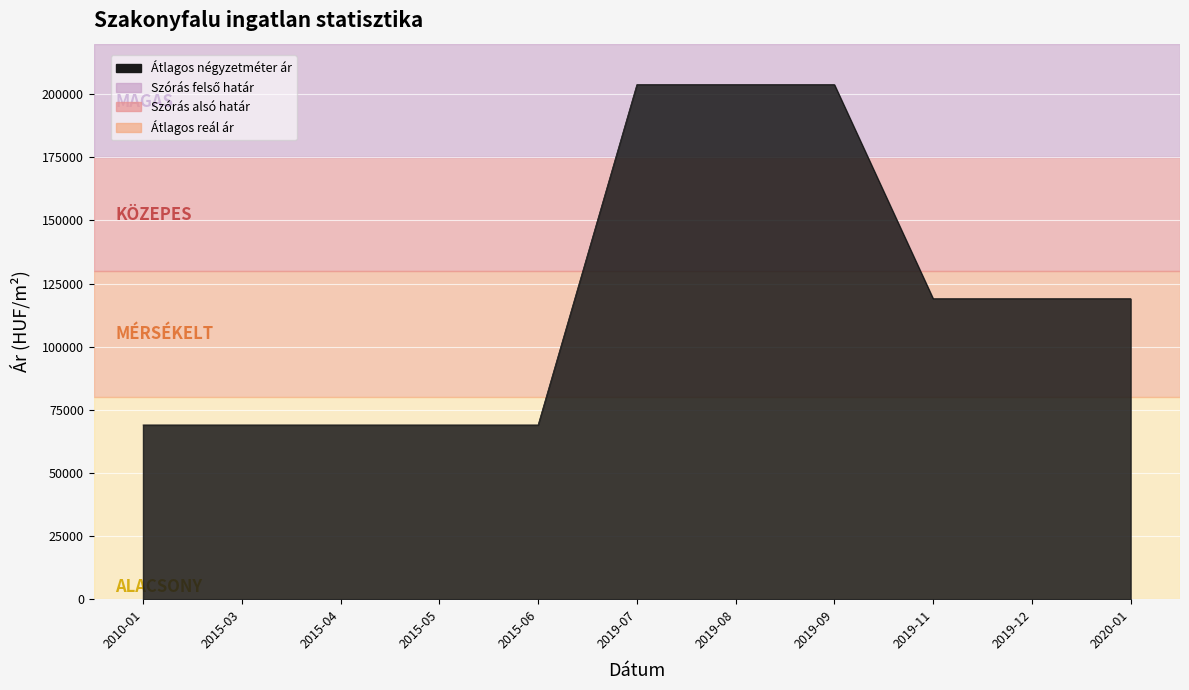

True or false: Szórás alsó határ has more than 2 points higher than both neighbors.

False